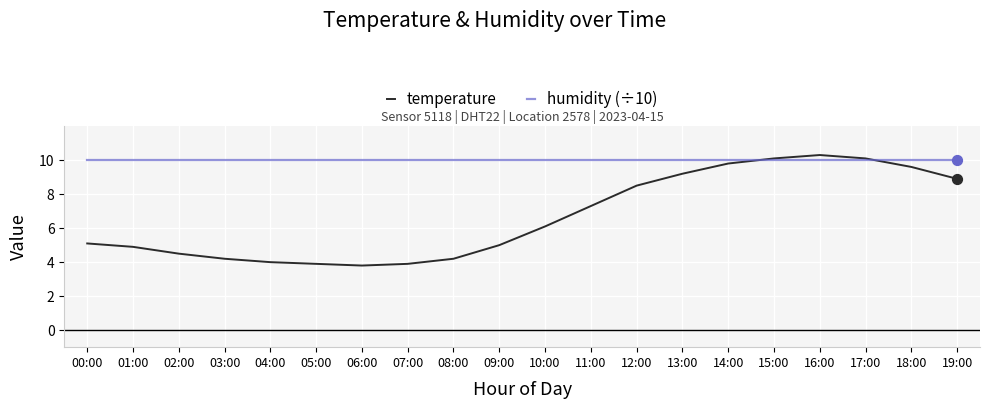

Which series has the largest total across all categories?

humidity (÷10)